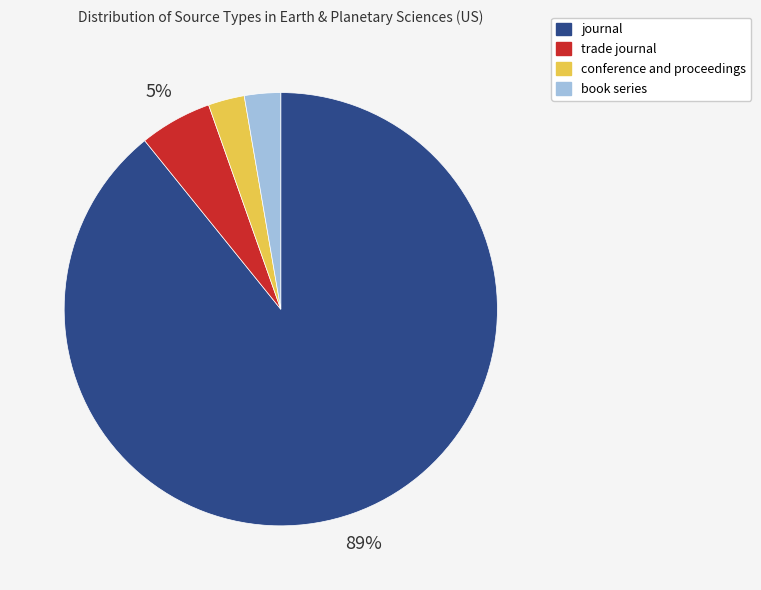

To the nearest percent, what is the average slice percentage?

25%